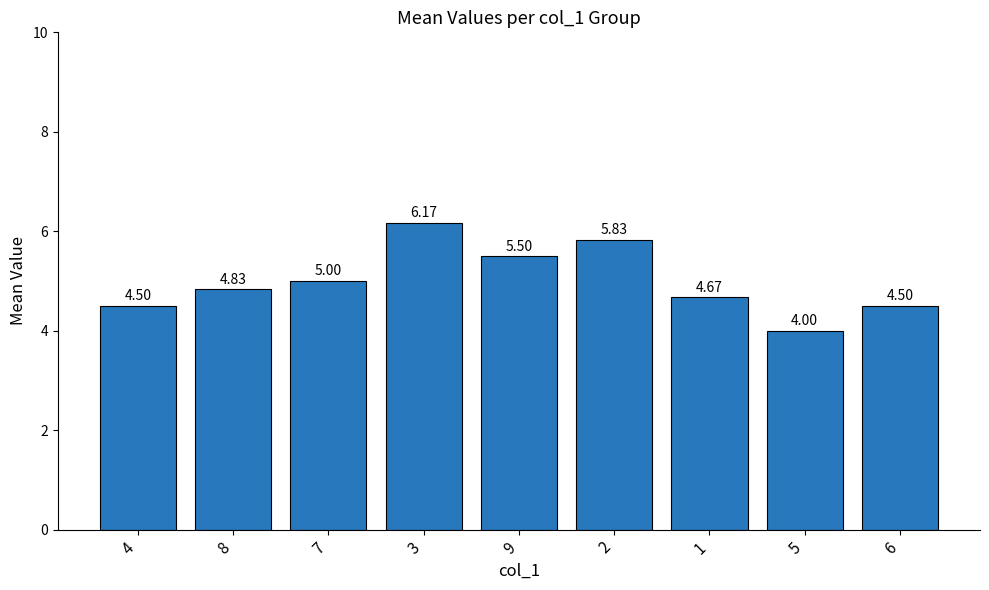

What is the difference between the second highest and minimum values?

1.8